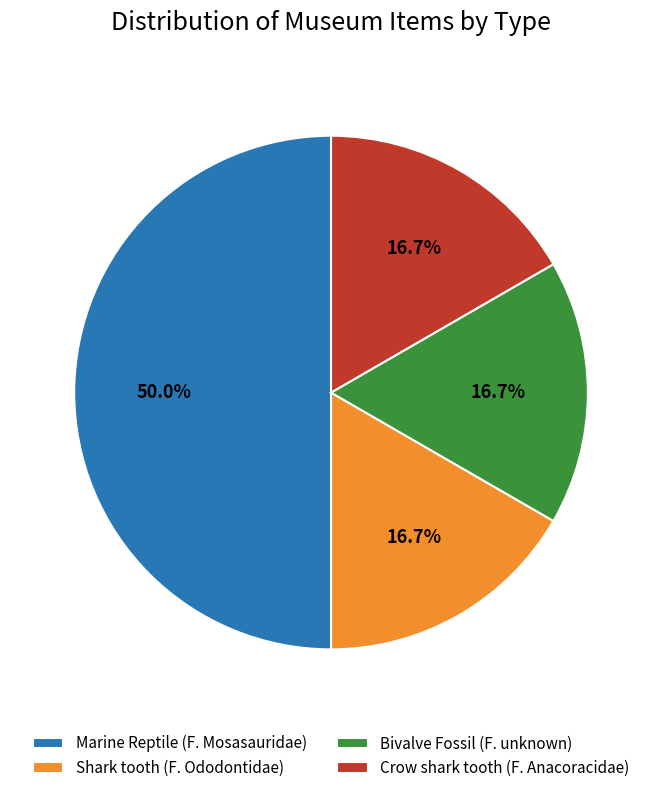

What is the largest slice in the pie chart?

Marine Reptile (F. Mosasauridae)